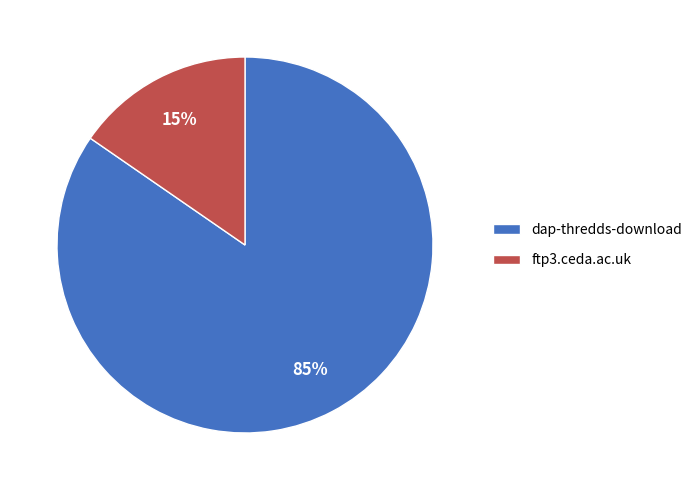

How many segments does this pie chart have?

2